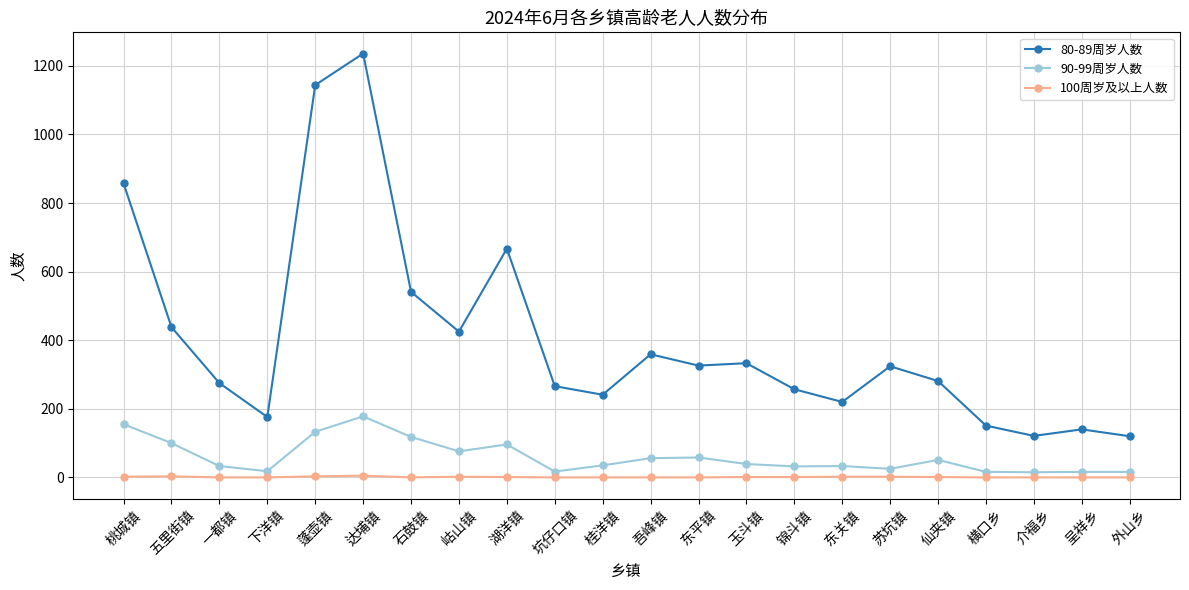

How many lines are shown in the chart?

3